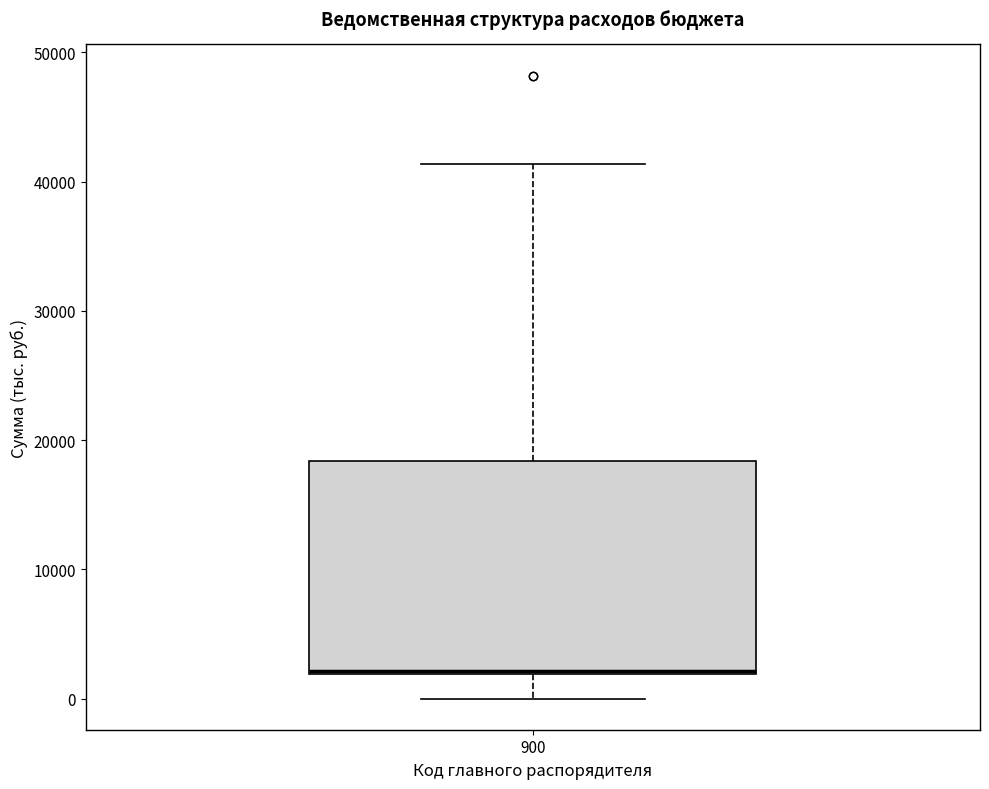

Where does the lower whisker of the box at x = 900 end on the y-axis? The values are not printed on the chart, so give them approximately, as read against the axis.

0